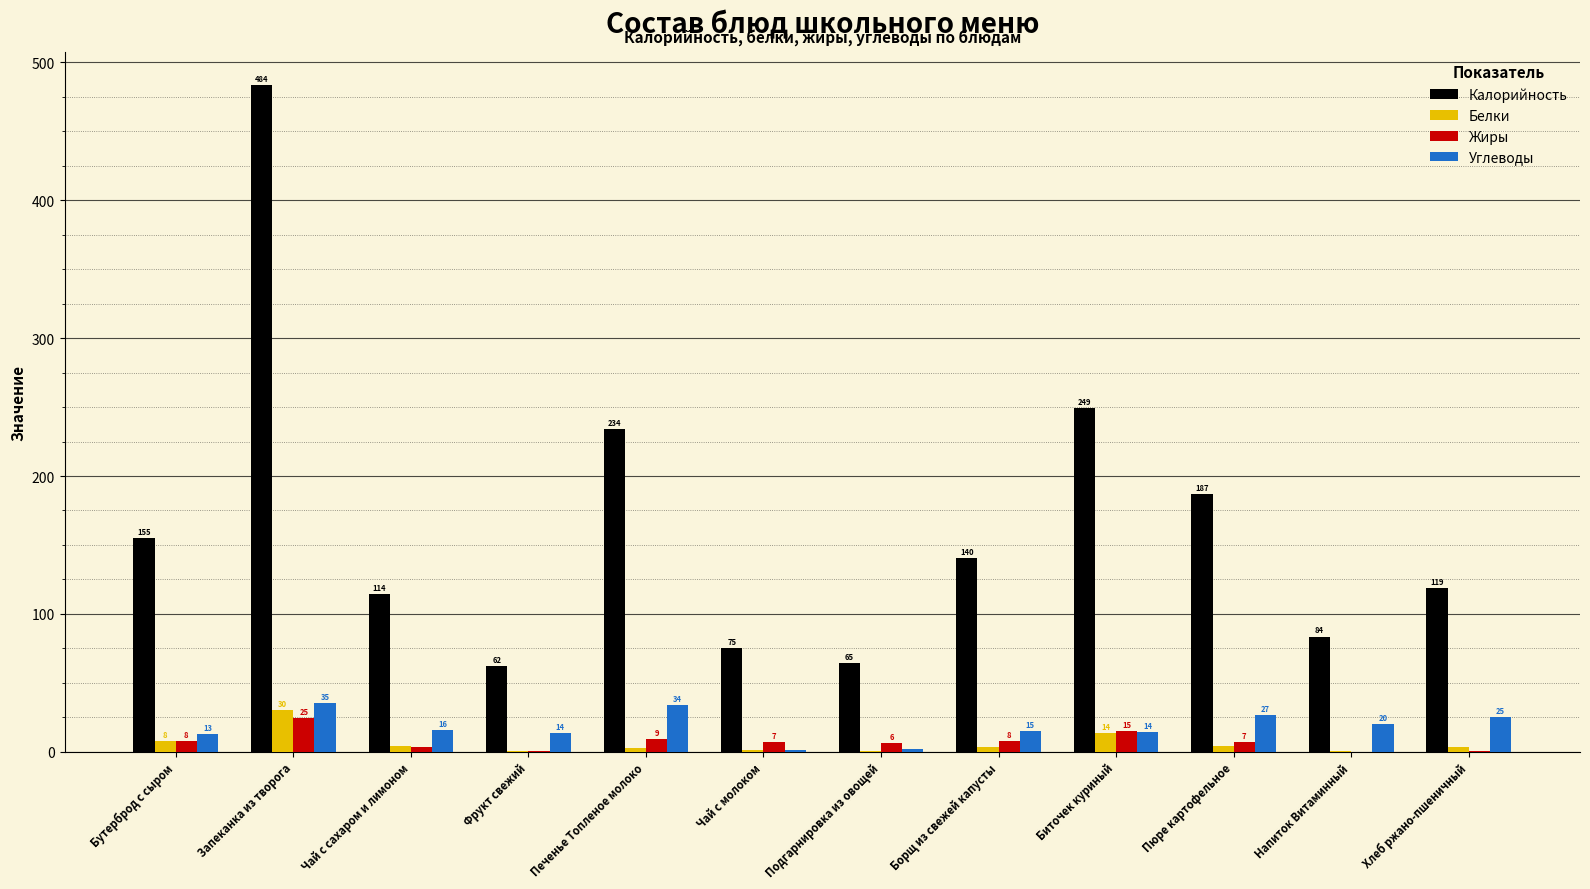

Which series has the largest total across all categories?

Калорийность